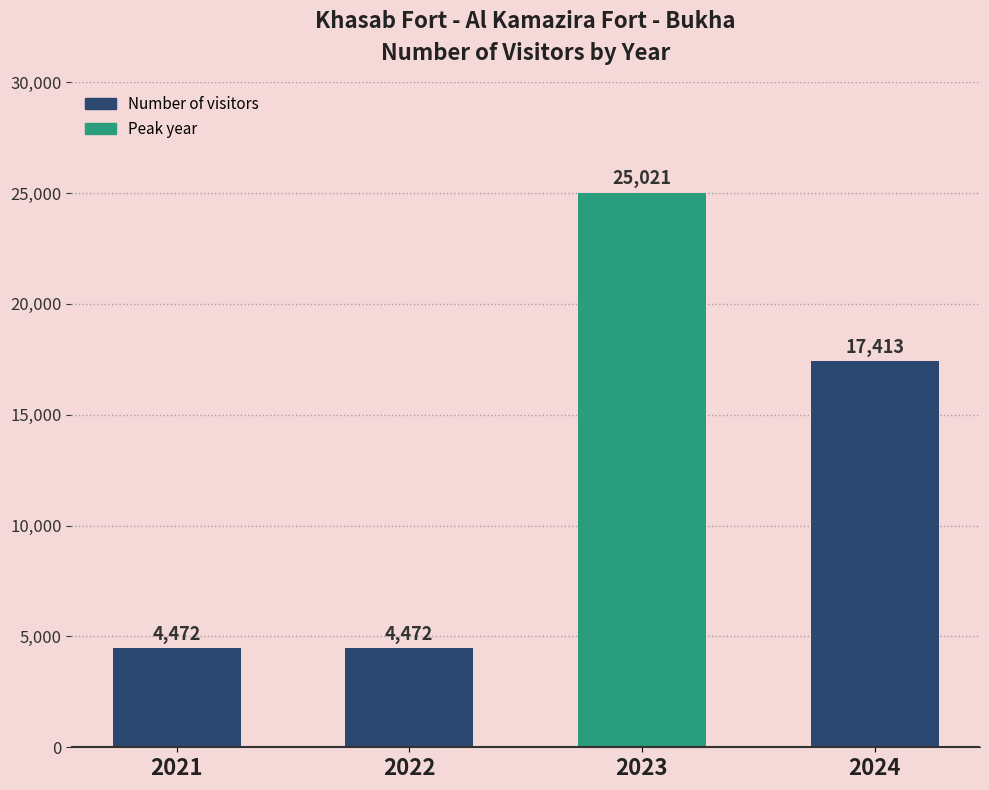

How many values are between 4472 and 25021?

4